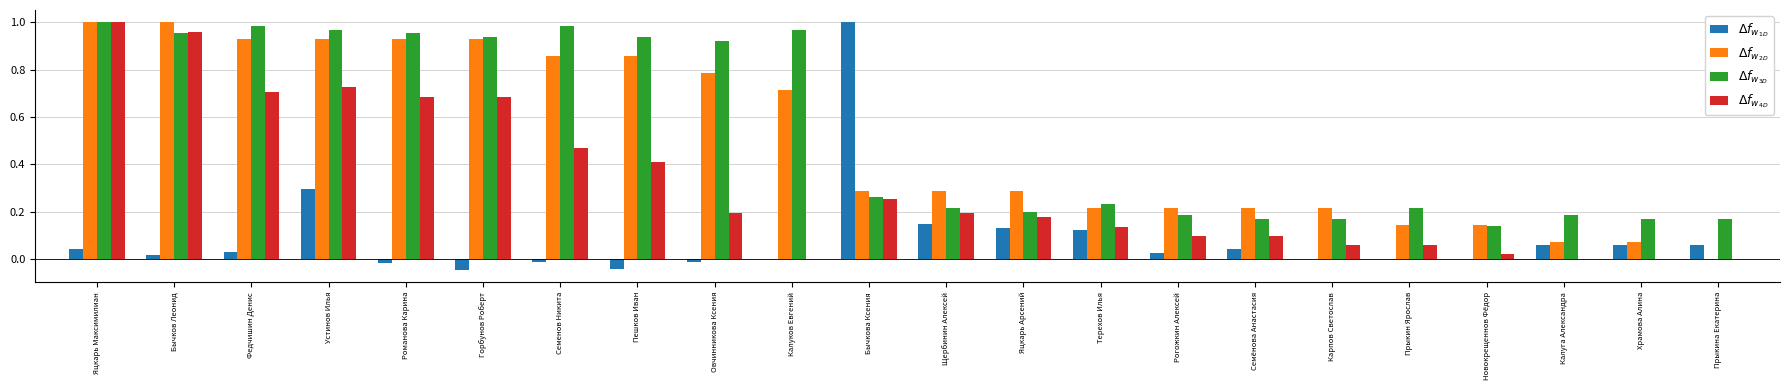

What is the sum of all $\Delta f_{w_{4D}}$ values?

6.9